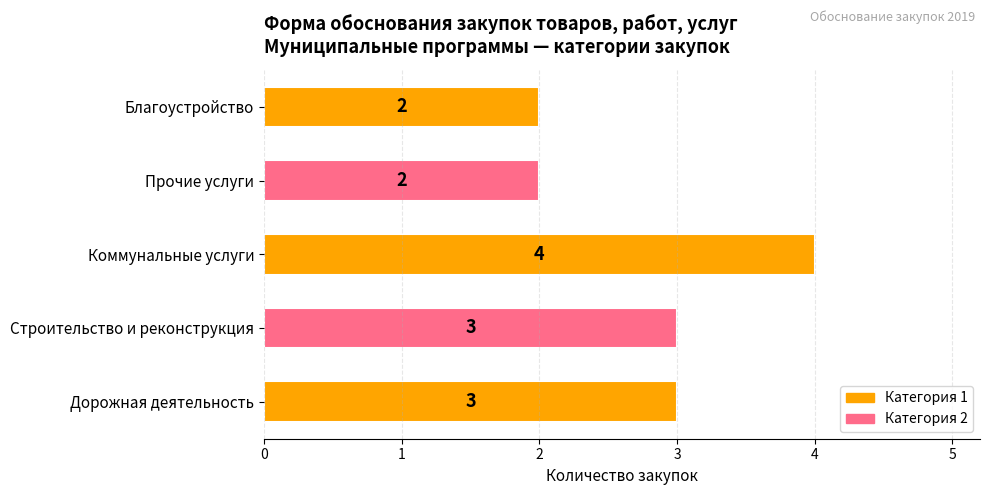

Which has a higher value, Благоустройство or Строительство и реконструкция?

Строительство и реконструкция